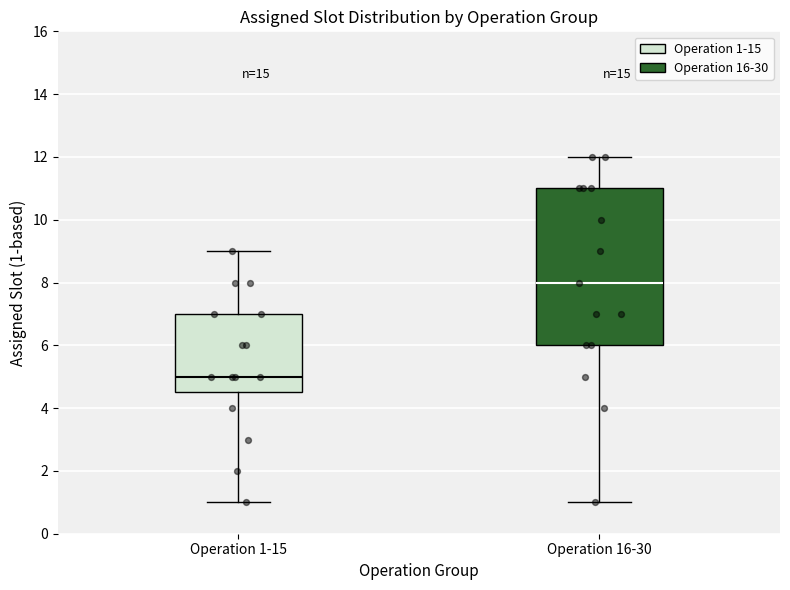

Which box's median line is the highest?

Operation 16-30